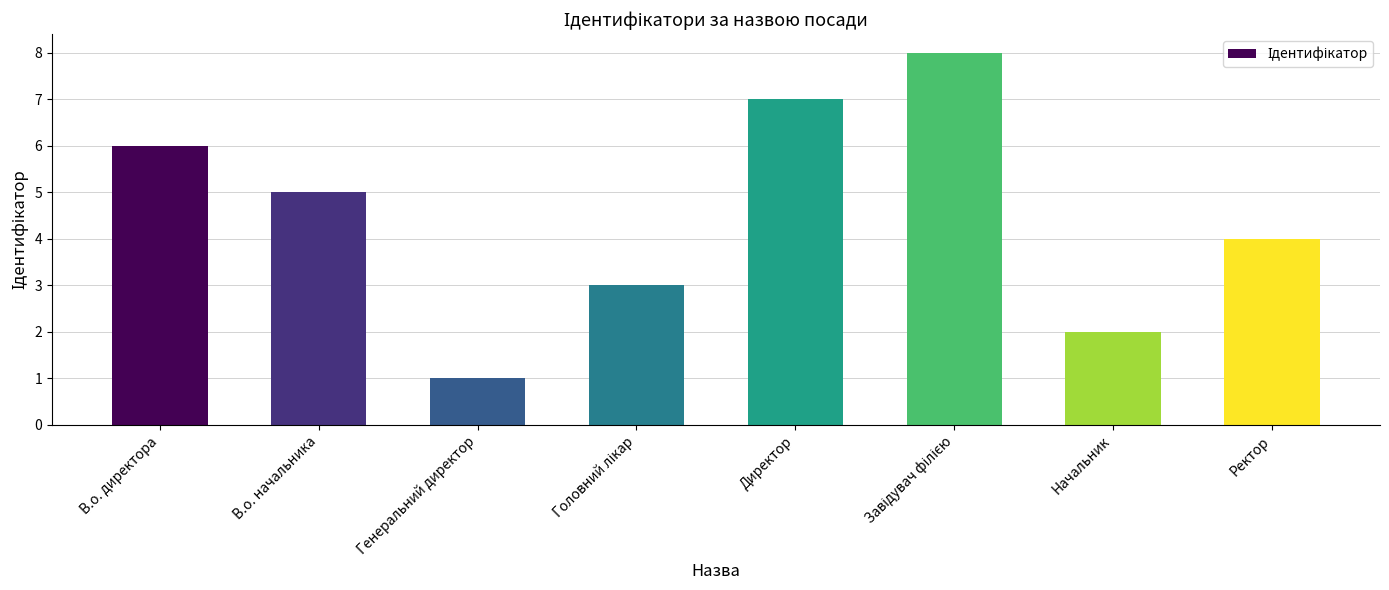

Reading left to right, what are all the values shown in this chart?

6	5	1	3	7	8	2	4